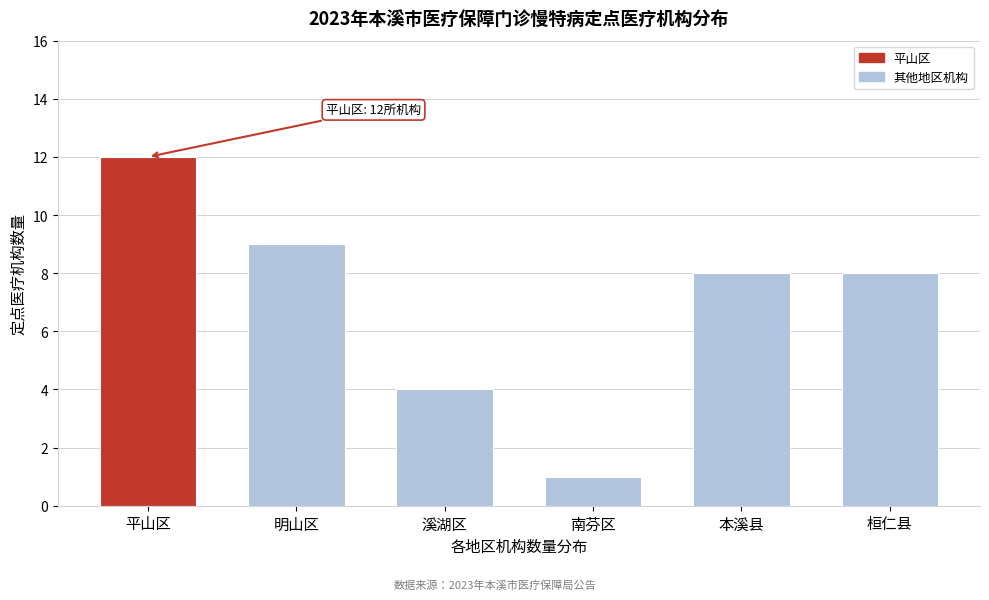

Reading left to right, extract all data points from this chart.

平山区=12	明山区=9	溪湖区=4	南芬区=1	本溪县=8	桓仁县=8